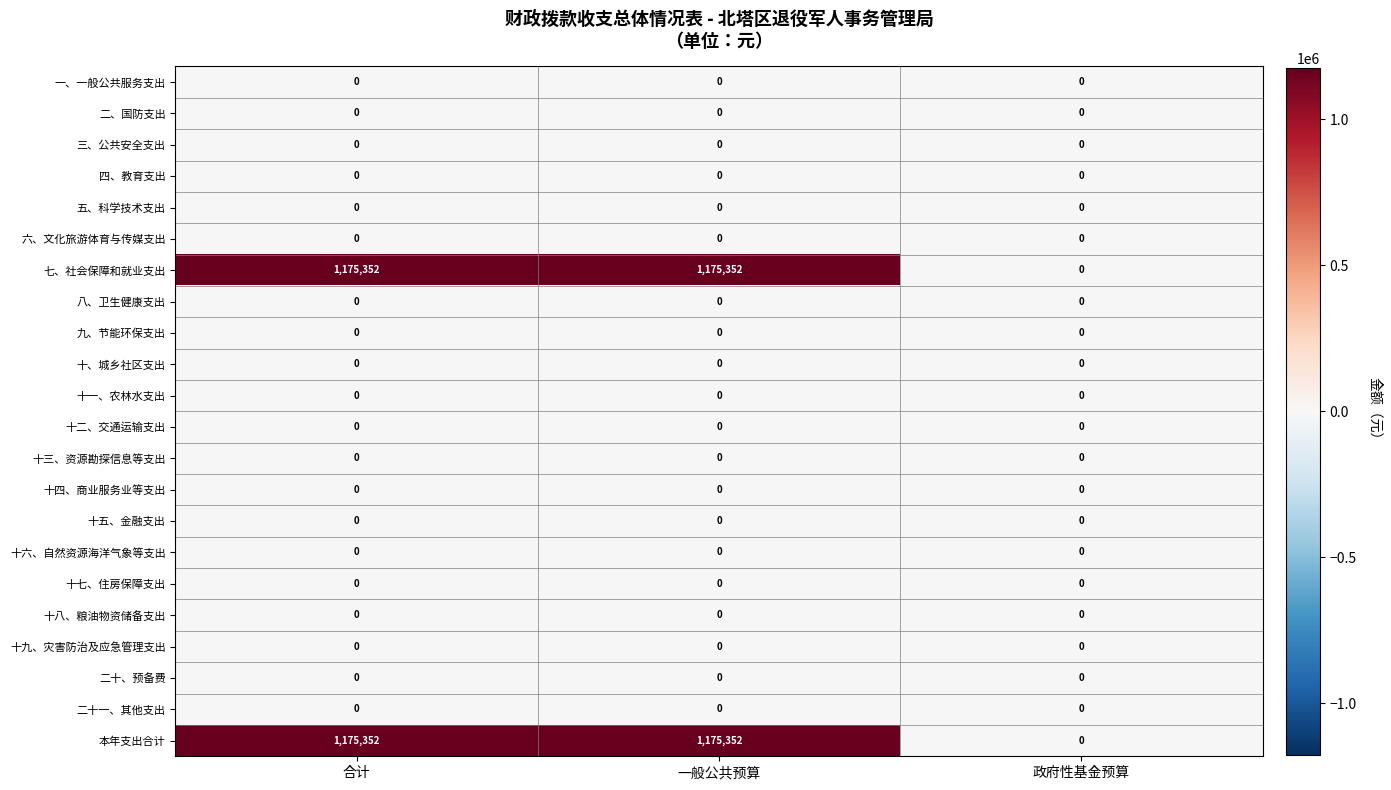

What is the spread (max minus min) of values at 合计?

1175352